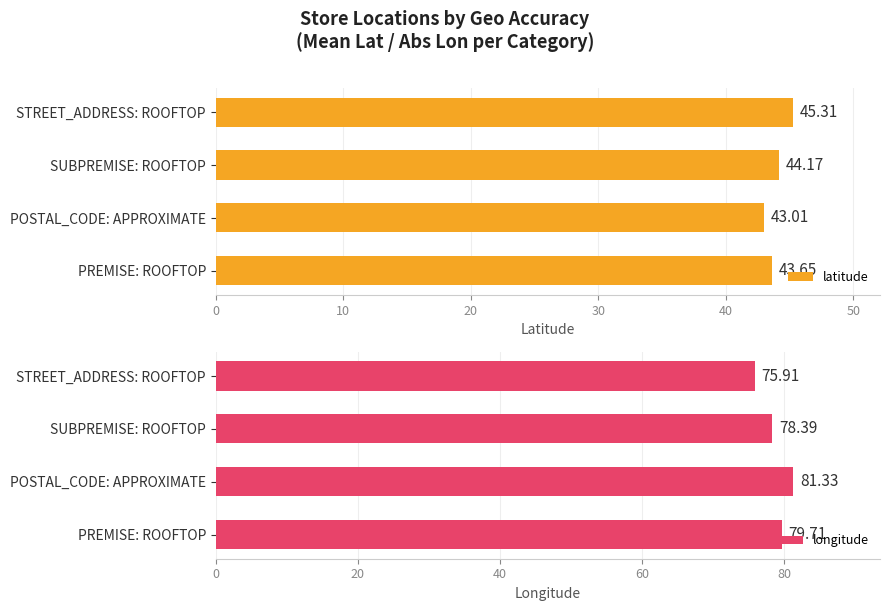

Does the chart contain stacked bars?

No